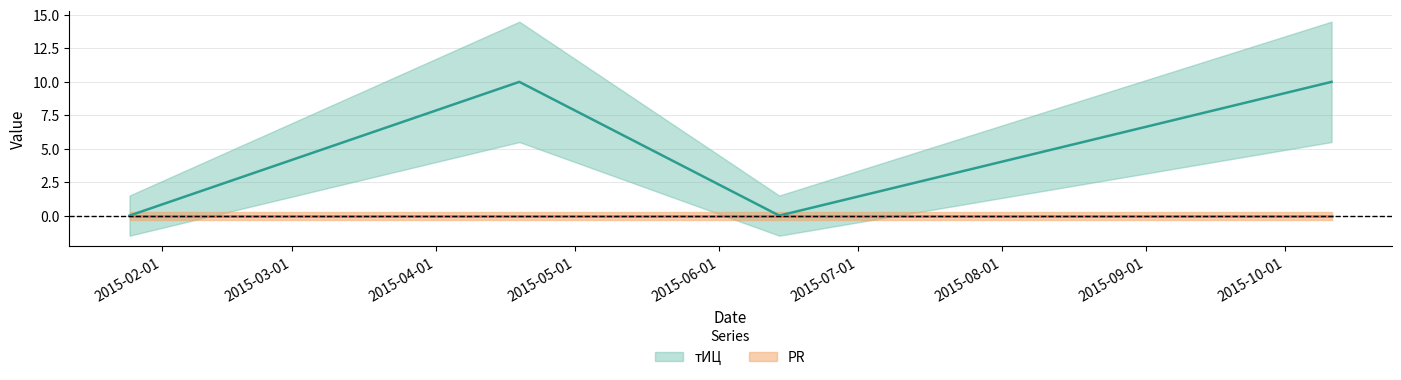

List the labels in order of value, smallest first.

2015-01-25, 2015-06-14, 2015-04-19, 2015-10-11